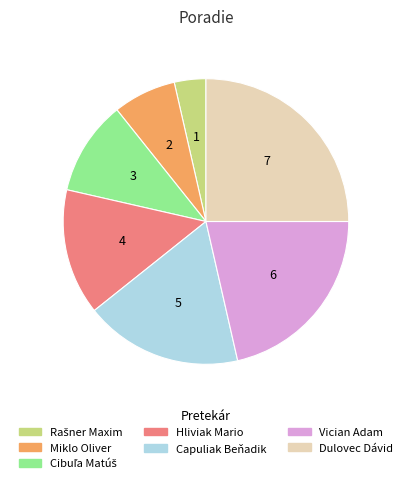

Do Hliviak Mario and Dulovec Dávid together represent more than half of the pie?

No